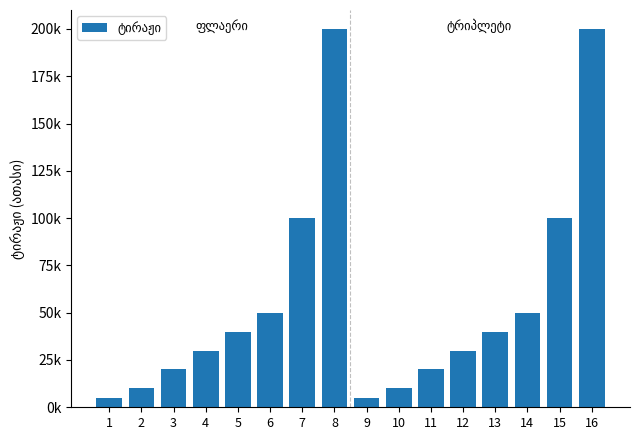

Are the bars grouped side by side (vs. stacked)?

No